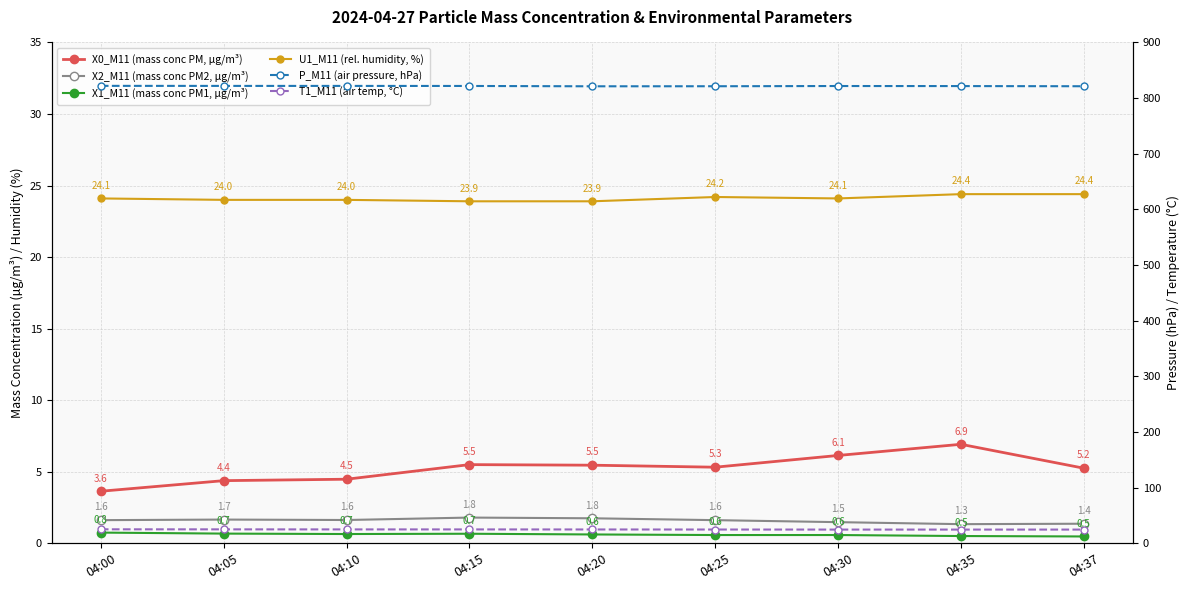

What is the approximate value of X1_M11 (mass conc PM1, µg/m³) at 04:30?

0.6